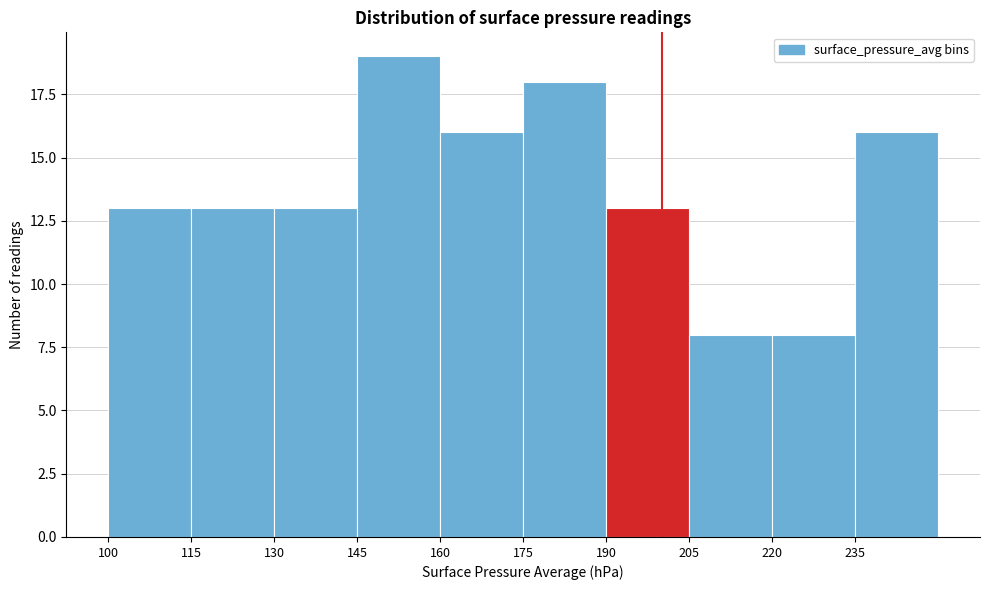

What is the height of the bar covering 115 to 130 on the x-axis? Neither the bar edges nor the heights are printed on the chart, so give them approximately, as read against the axes.

13